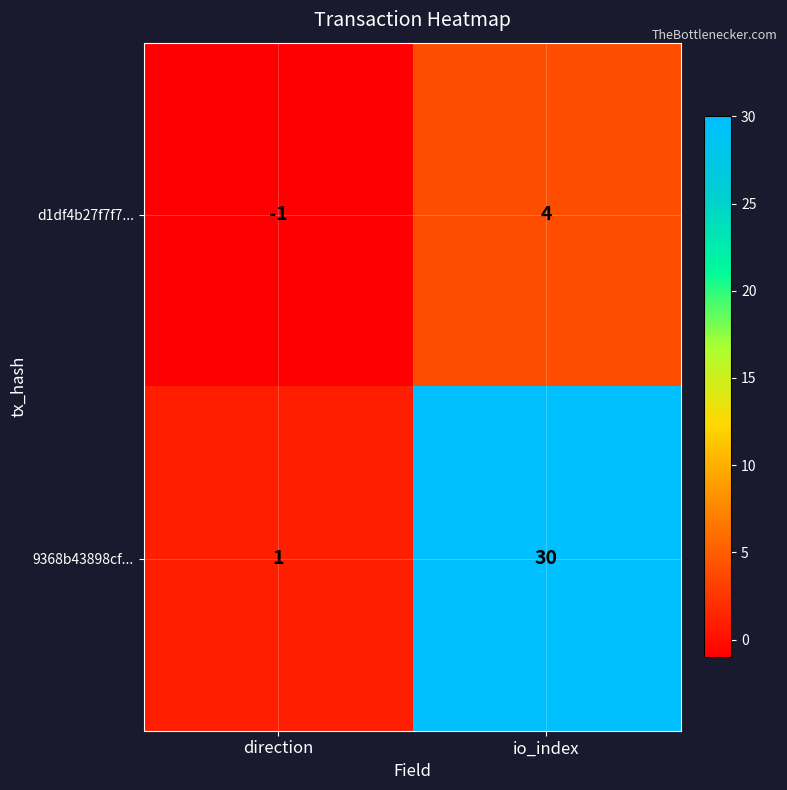

Reading left to right, extract all data points from this chart.

d1df4b27f7f7...: -1	4
9368b43898cf...: 1	30